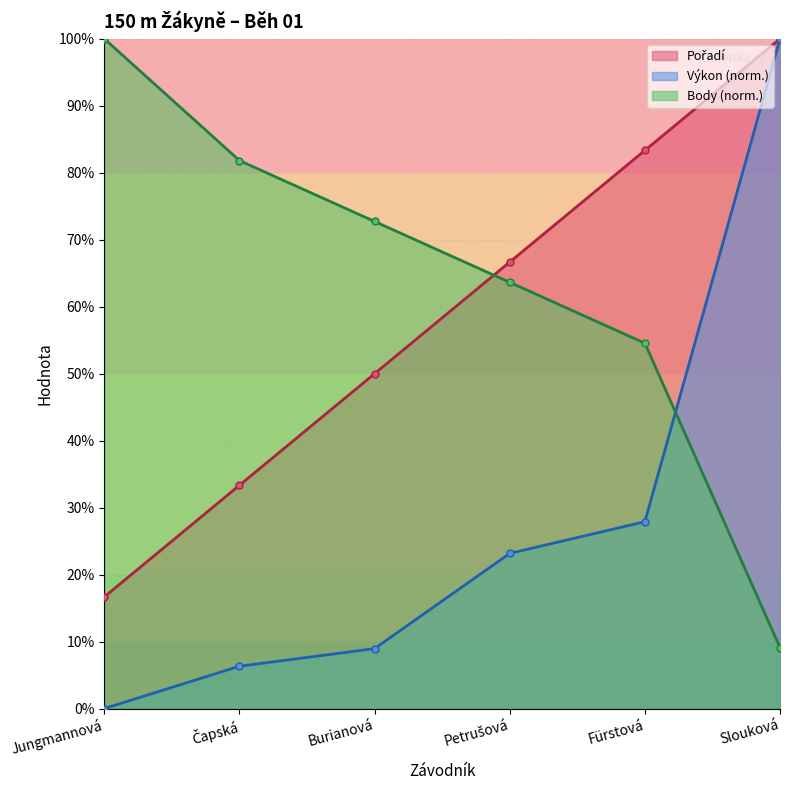

How many distinct data groups are displayed?

3